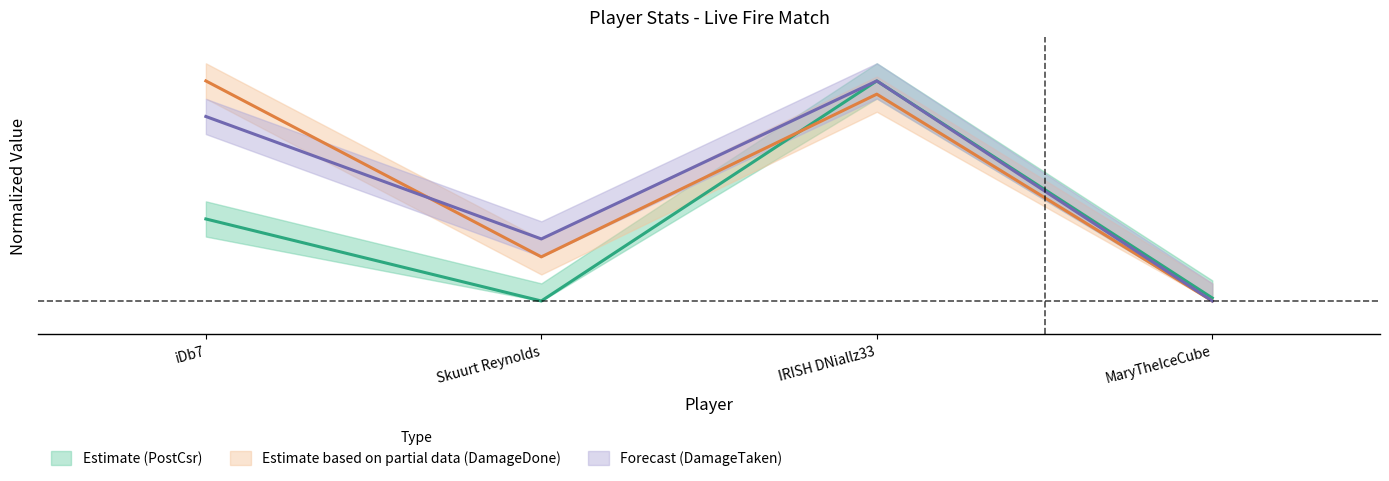

Which series has the largest range (max minus min)?

PostCsr